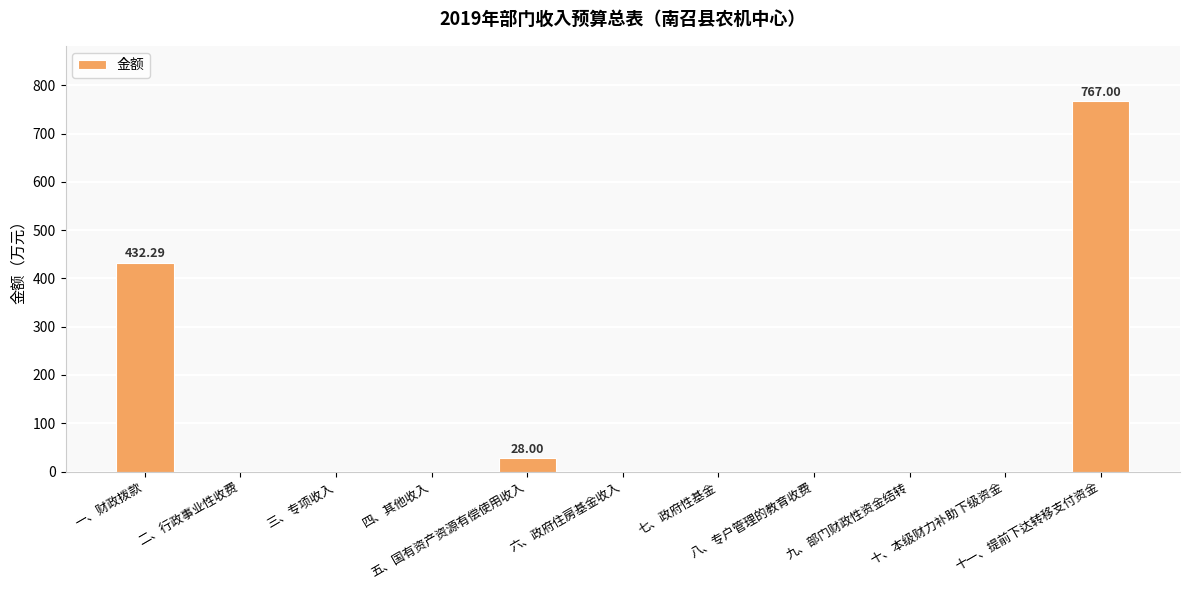

True or false: the data shows 0.0 at 九、部门财政性资金结转.

True